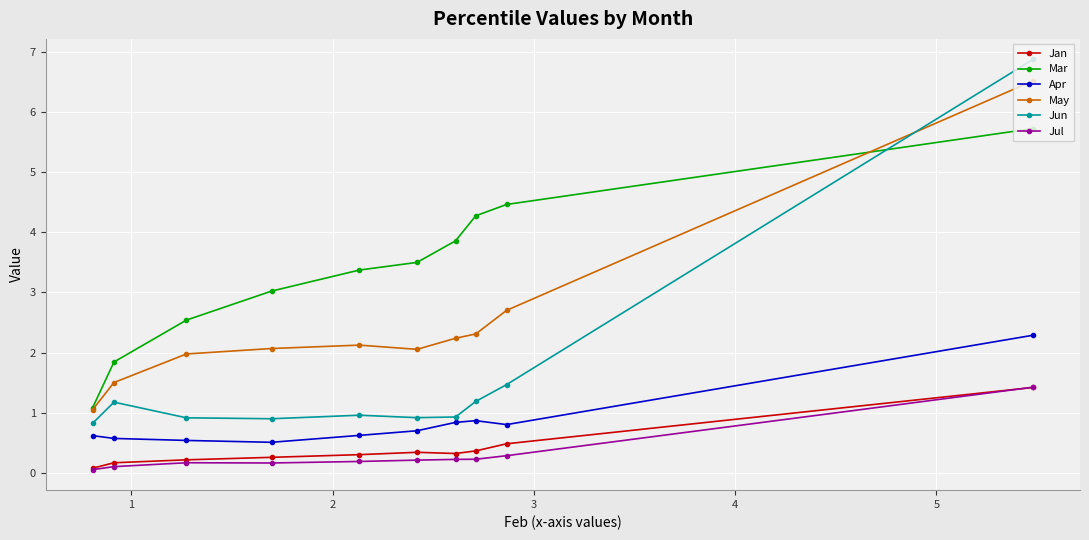

Which series has the widest spread of values?

Jun